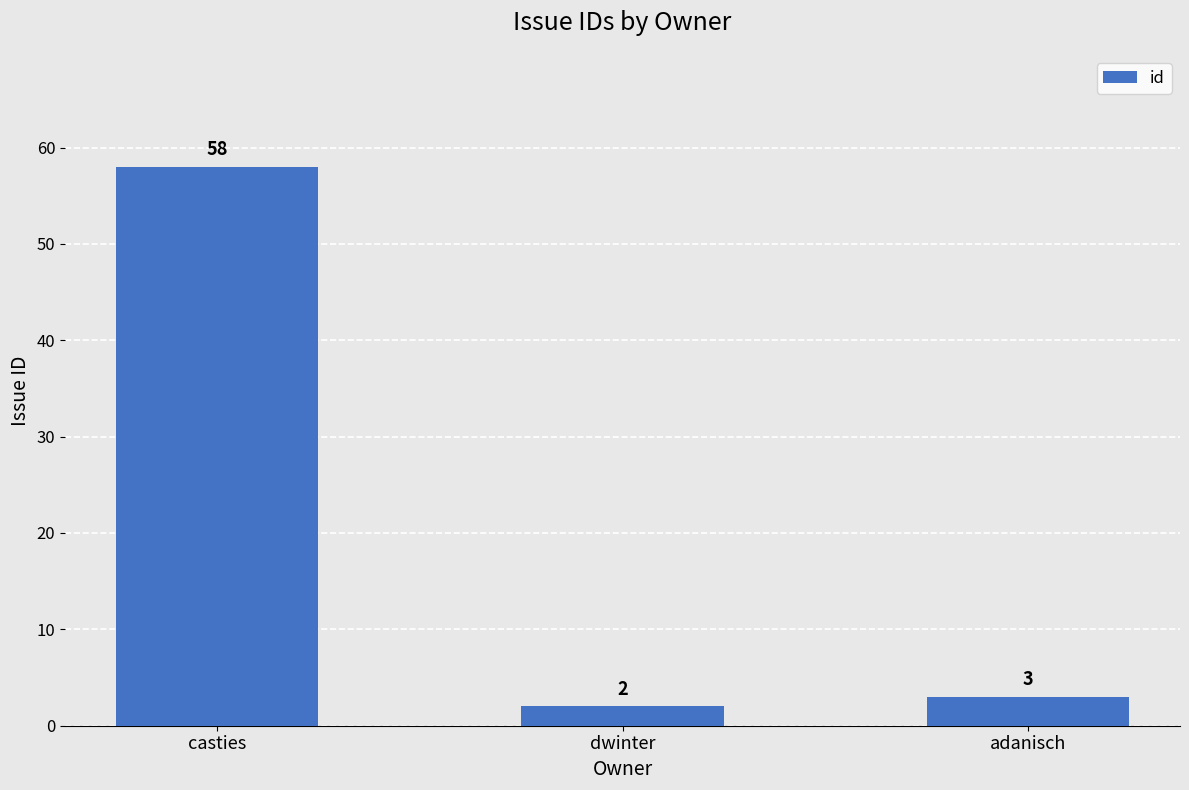

Where does the data first go above 3?

casties